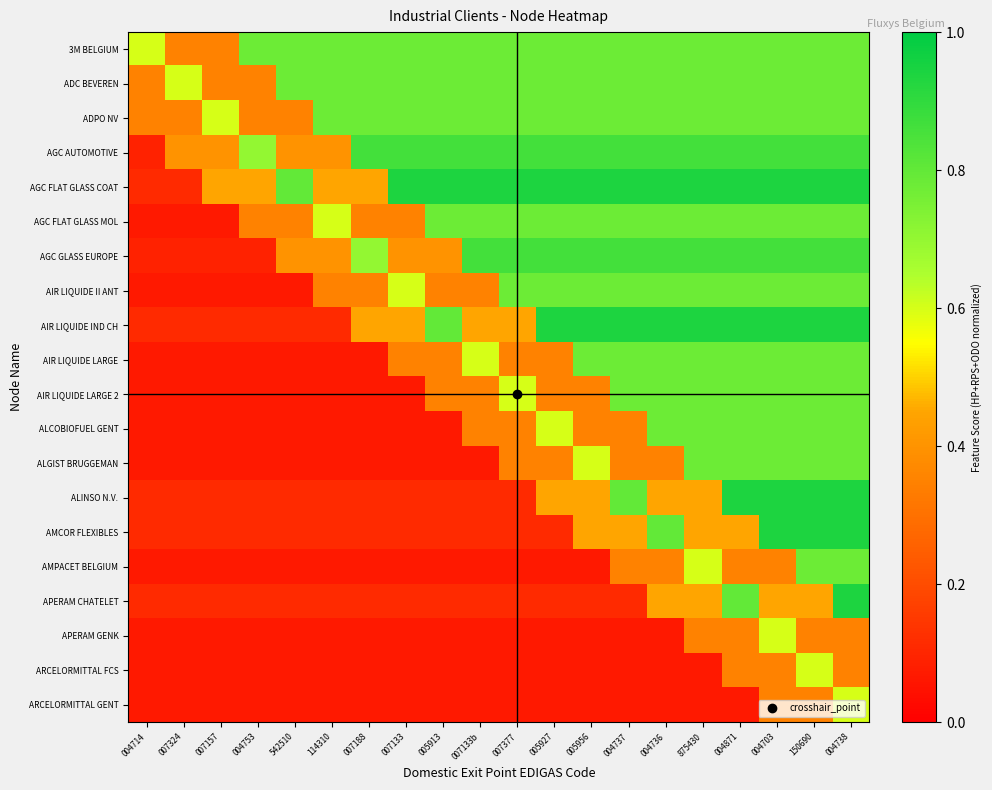

Reading right to left, extract all data points from this chart.

3M BELGIUM: 004738=0.8	150690=0.8	004703=0.8	004871=0.8	875430=0.8	004736=0.8	004737=0.8	005956=0.8	005927=0.8	007377=0.8	007133b=0.8	005913=0.8	007133=0.8	007188=0.8	114310=0.8	542510=0.8	004753=0.8	007157=0.3	007324=0.3	004714=0.6
ADC BEVEREN: 004738=0.8	150690=0.8	004703=0.8	004871=0.8	875430=0.8	004736=0.8	004737=0.8	005956=0.8	005927=0.8	007377=0.8	007133b=0.8	005913=0.8	007133=0.8	007188=0.8	114310=0.8	542510=0.8	004753=0.3	007157=0.3	007324=0.6	004714=0.3
ADPO NV: 004738=0.8	150690=0.8	004703=0.8	004871=0.8	875430=0.8	004736=0.8	004737=0.8	005956=0.8	005927=0.8	007377=0.8	007133b=0.8	005913=0.8	007133=0.8	007188=0.8	114310=0.8	542510=0.3	004753=0.3	007157=0.6	007324=0.3	004714=0.3
AGC AUTOMOTIVE: 004738=0.9	150690=0.9	004703=0.9	004871=0.9	875430=0.9	004736=0.9	004737=0.9	005956=0.9	005927=0.9	007377=0.9	007133b=0.9	005913=0.9	007133=0.9	007188=0.9	114310=0.4	542510=0.4	004753=0.7	007157=0.4	007324=0.4	004714=0.1
AGC FLAT GLASS COAT: 004738=0.9	150690=0.9	004703=0.9	004871=0.9	875430=0.9	004736=0.9	004737=0.9	005956=0.9	005927=0.9	007377=0.9	007133b=0.9	005913=0.9	007133=0.9	007188=0.5	114310=0.5	542510=0.8	004753=0.5	007157=0.5	007324=0.1	004714=0.1
AGC FLAT GLASS MOL: 004738=0.8	150690=0.8	004703=0.8	004871=0.8	875430=0.8	004736=0.8	004737=0.8	005956=0.8	005927=0.8	007377=0.8	007133b=0.8	005913=0.8	007133=0.3	007188=0.3	114310=0.6	542510=0.3	004753=0.3	007157=0.1	007324=0.1	004714=0.1
AGC GLASS EUROPE: 004738=0.9	150690=0.9	004703=0.9	004871=0.9	875430=0.9	004736=0.9	004737=0.9	005956=0.9	005927=0.9	007377=0.9	007133b=0.9	005913=0.4	007133=0.4	007188=0.7	114310=0.4	542510=0.4	004753=0.1	007157=0.1	007324=0.1	004714=0.1
AIR LIQUIDE II ANT: 004738=0.8	150690=0.8	004703=0.8	004871=0.8	875430=0.8	004736=0.8	004737=0.8	005956=0.8	005927=0.8	007377=0.8	007133b=0.3	005913=0.3	007133=0.6	007188=0.3	114310=0.3	542510=0.1	004753=0.1	007157=0.1	007324=0.1	004714=0.1
AIR LIQUIDE IND CH: 004738=0.9	150690=0.9	004703=0.9	004871=0.9	875430=0.9	004736=0.9	004737=0.9	005956=0.9	005927=0.9	007377=0.5	007133b=0.5	005913=0.8	007133=0.5	007188=0.5	114310=0.1	542510=0.1	004753=0.1	007157=0.1	007324=0.1	004714=0.1
AIR LIQUIDE LARGE: 004738=0.8	150690=0.8	004703=0.8	004871=0.8	875430=0.8	004736=0.8	004737=0.8	005956=0.8	005927=0.3	007377=0.3	007133b=0.6	005913=0.3	007133=0.3	007188=0.1	114310=0.1	542510=0.1	004753=0.1	007157=0.1	007324=0.1	004714=0.1
AIR LIQUIDE LARGE 2: 004738=0.8	150690=0.8	004703=0.8	004871=0.8	875430=0.8	004736=0.8	004737=0.8	005956=0.3	005927=0.3	007377=0.6	007133b=0.3	005913=0.3	007133=0.1	007188=0.1	114310=0.1	542510=0.1	004753=0.1	007157=0.1	007324=0.1	004714=0.1
ALCOBIOFUEL GENT: 004738=0.8	150690=0.8	004703=0.8	004871=0.8	875430=0.8	004736=0.8	004737=0.3	005956=0.3	005927=0.6	007377=0.3	007133b=0.3	005913=0.1	007133=0.1	007188=0.1	114310=0.1	542510=0.1	004753=0.1	007157=0.1	007324=0.1	004714=0.1
ALGIST BRUGGEMAN: 004738=0.8	150690=0.8	004703=0.8	004871=0.8	875430=0.8	004736=0.3	004737=0.3	005956=0.6	005927=0.3	007377=0.3	007133b=0.1	005913=0.1	007133=0.1	007188=0.1	114310=0.1	542510=0.1	004753=0.1	007157=0.1	007324=0.1	004714=0.1
ALINSO N.V.: 004738=0.9	150690=0.9	004703=0.9	004871=0.9	875430=0.5	004736=0.5	004737=0.8	005956=0.5	005927=0.5	007377=0.1	007133b=0.1	005913=0.1	007133=0.1	007188=0.1	114310=0.1	542510=0.1	004753=0.1	007157=0.1	007324=0.1	004714=0.1
AMCOR FLEXIBLES: 004738=0.9	150690=0.9	004703=0.9	004871=0.5	875430=0.5	004736=0.8	004737=0.5	005956=0.5	005927=0.1	007377=0.1	007133b=0.1	005913=0.1	007133=0.1	007188=0.1	114310=0.1	542510=0.1	004753=0.1	007157=0.1	007324=0.1	004714=0.1
AMPACET BELGIUM: 004738=0.8	150690=0.8	004703=0.3	004871=0.3	875430=0.6	004736=0.3	004737=0.3	005956=0.1	005927=0.1	007377=0.1	007133b=0.1	005913=0.1	007133=0.1	007188=0.1	114310=0.1	542510=0.1	004753=0.1	007157=0.1	007324=0.1	004714=0.1
APERAM CHATELET: 004738=0.9	150690=0.5	004703=0.5	004871=0.8	875430=0.5	004736=0.5	004737=0.1	005956=0.1	005927=0.1	007377=0.1	007133b=0.1	005913=0.1	007133=0.1	007188=0.1	114310=0.1	542510=0.1	004753=0.1	007157=0.1	007324=0.1	004714=0.1
APERAM GENK: 004738=0.3	150690=0.3	004703=0.6	004871=0.3	875430=0.3	004736=0.1	004737=0.1	005956=0.1	005927=0.1	007377=0.1	007133b=0.1	005913=0.1	007133=0.1	007188=0.1	114310=0.1	542510=0.1	004753=0.1	007157=0.1	007324=0.1	004714=0.1
ARCELORMITTAL FCS: 004738=0.3	150690=0.6	004703=0.3	004871=0.3	875430=0.1	004736=0.1	004737=0.1	005956=0.1	005927=0.1	007377=0.1	007133b=0.1	005913=0.1	007133=0.1	007188=0.1	114310=0.1	542510=0.1	004753=0.1	007157=0.1	007324=0.1	004714=0.1
ARCELORMITTAL GENT: 004738=0.6	150690=0.3	004703=0.3	004871=0.1	875430=0.1	004736=0.1	004737=0.1	005956=0.1	005927=0.1	007377=0.1	007133b=0.1	005913=0.1	007133=0.1	007188=0.1	114310=0.1	542510=0.1	004753=0.1	007157=0.1	007324=0.1	004714=0.1